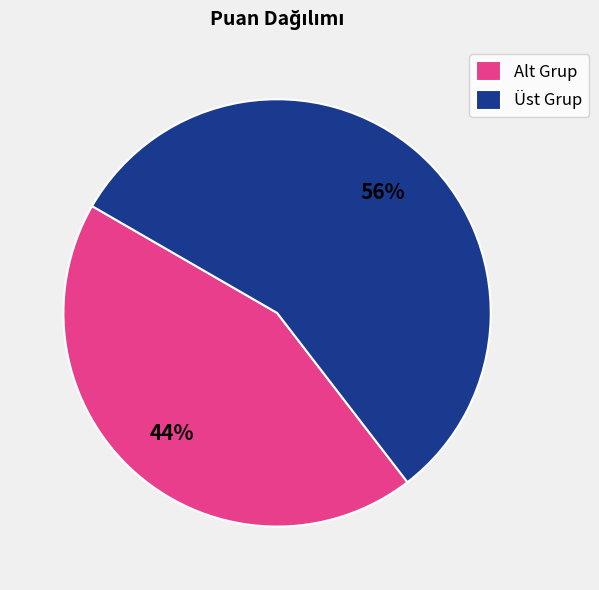

Does any single category account for the majority?

Yes